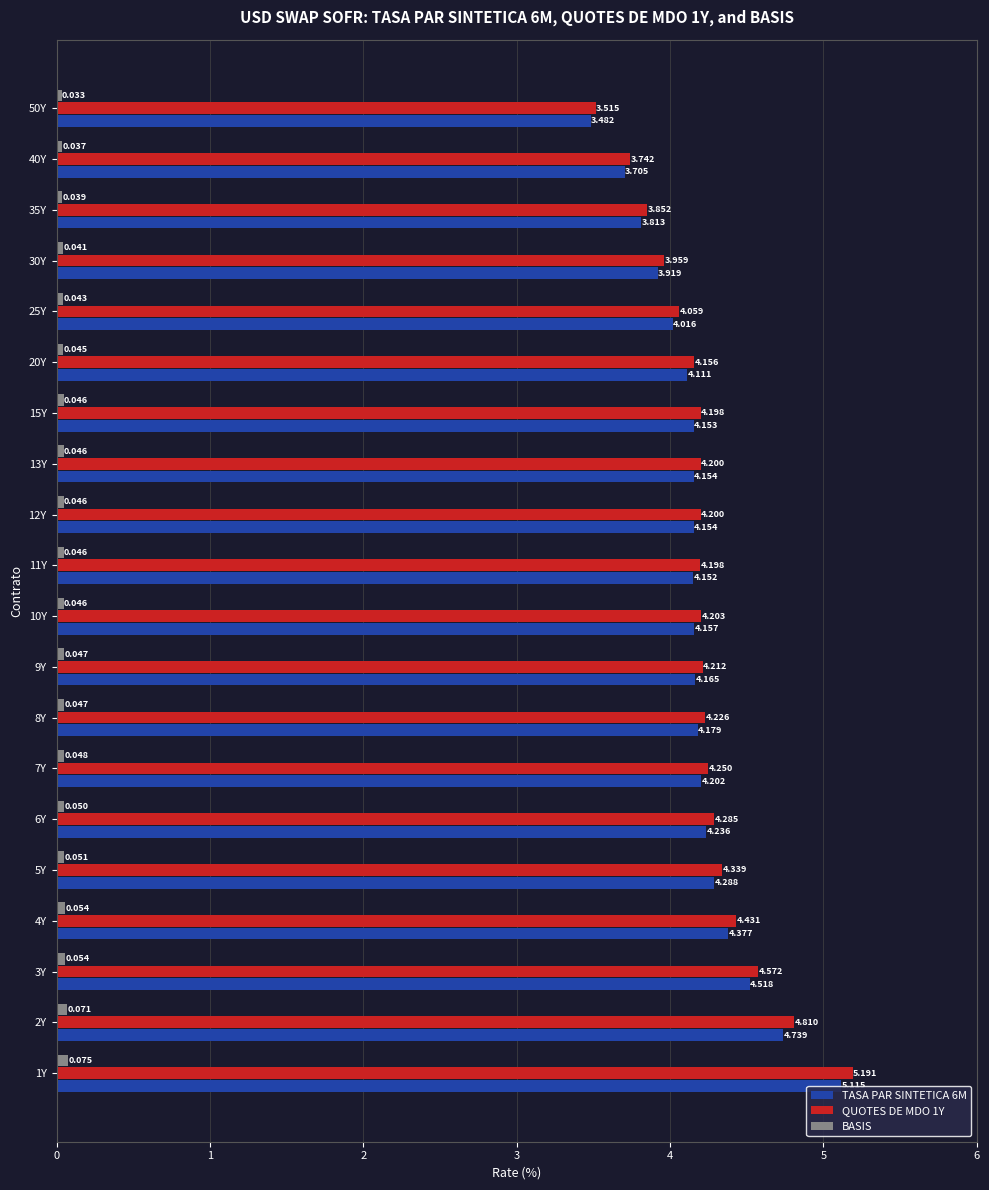

Count the number of data series in this chart.

3